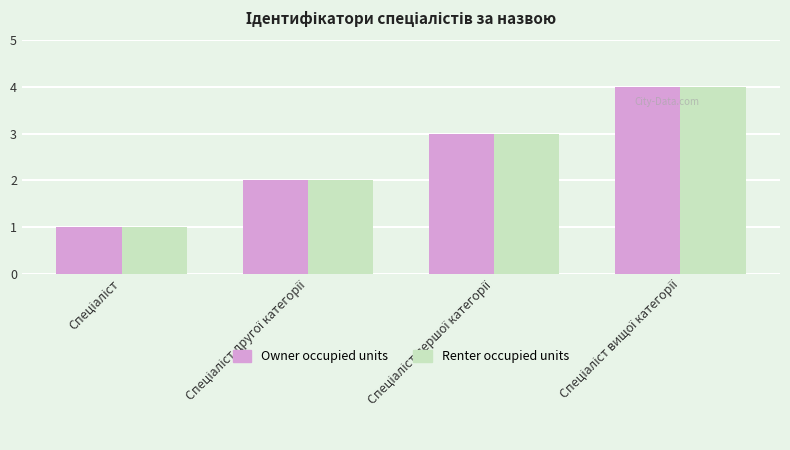

What is the difference between the maximum and minimum values in the Owner occupied units series?

3